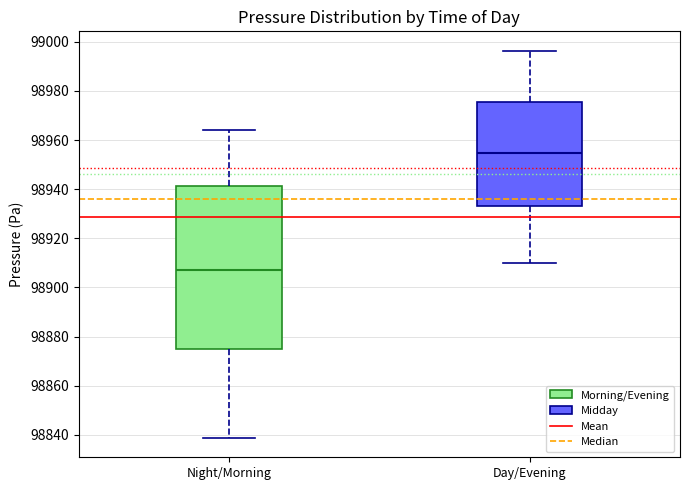

Which box has the highest median line?

Day/Evening